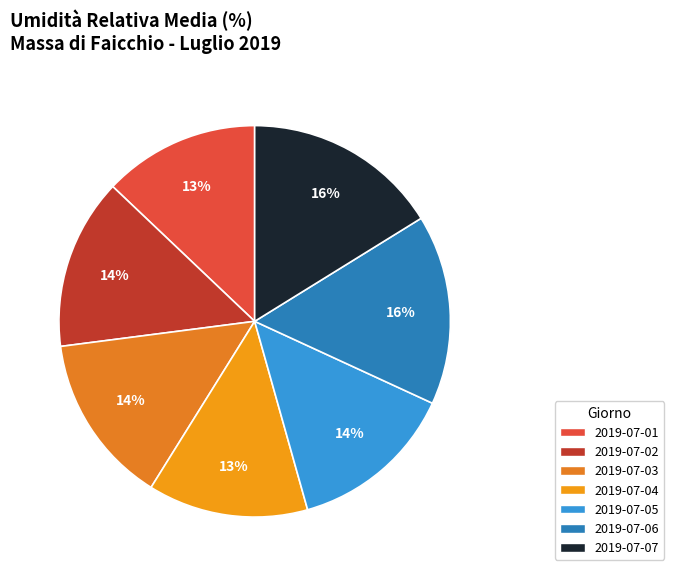

Which slice is the largest?

2019-07-07